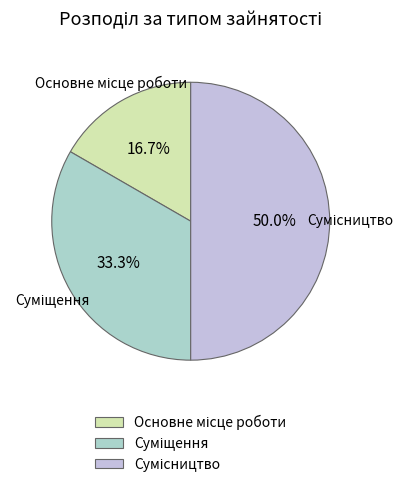

To the nearest percent, what is the average slice percentage?

33%